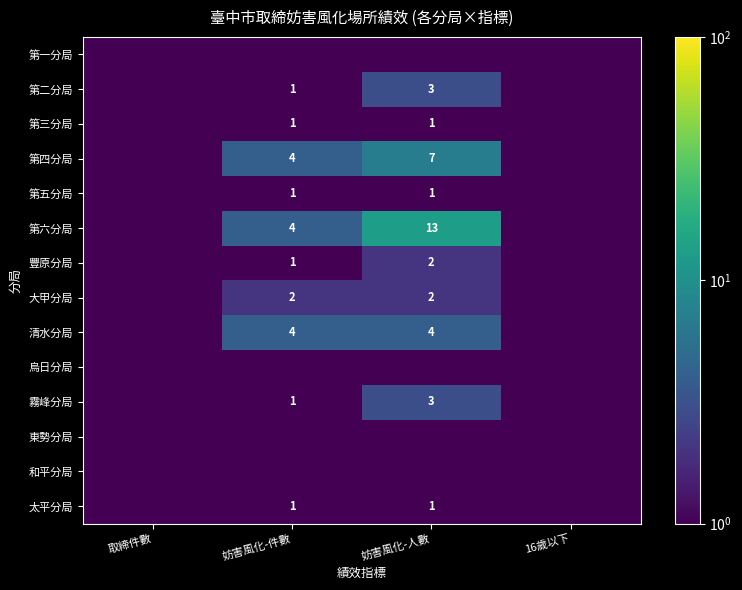

The value of 第六分局 at 妨害風化-件數 is 4.0. True or false?

True